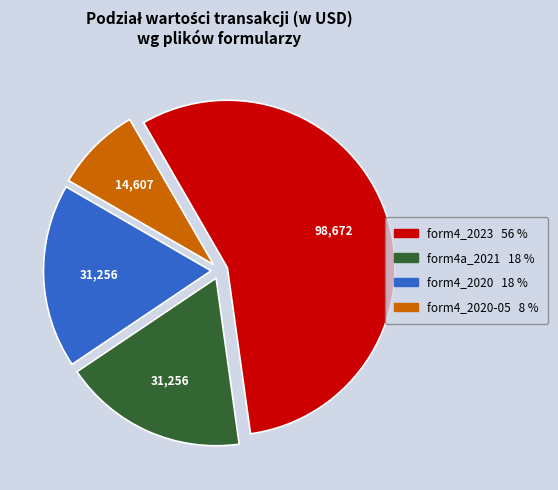

Is there a majority slice in this chart?

Yes